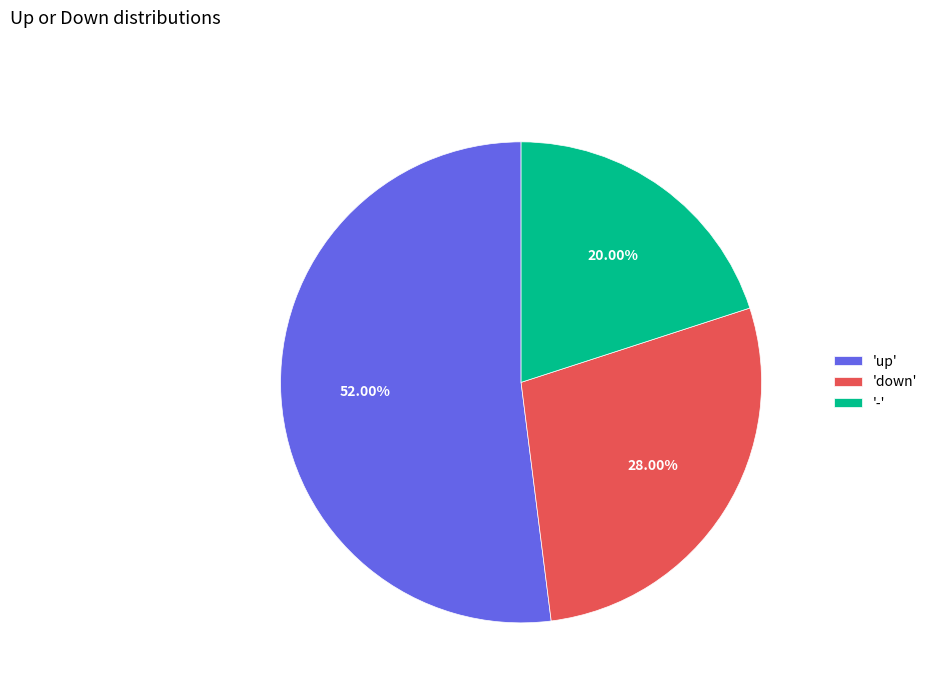

Rank the categories by value from highest to lowest.

'up', 'down', '-'